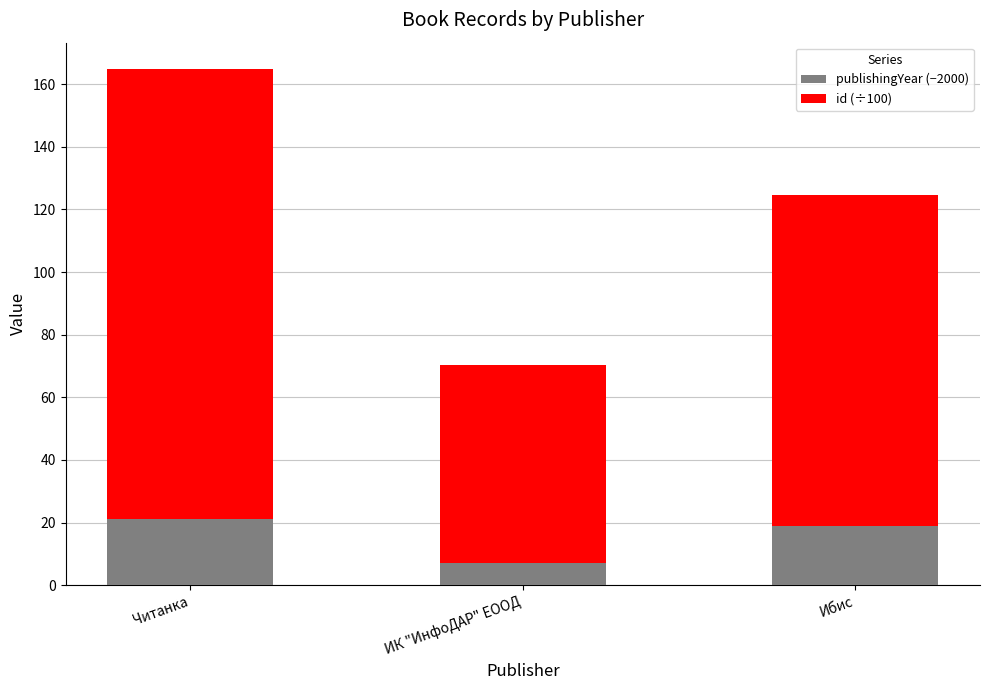

Where is publishingYear (−2000) nearest to the value 14?

Ибис